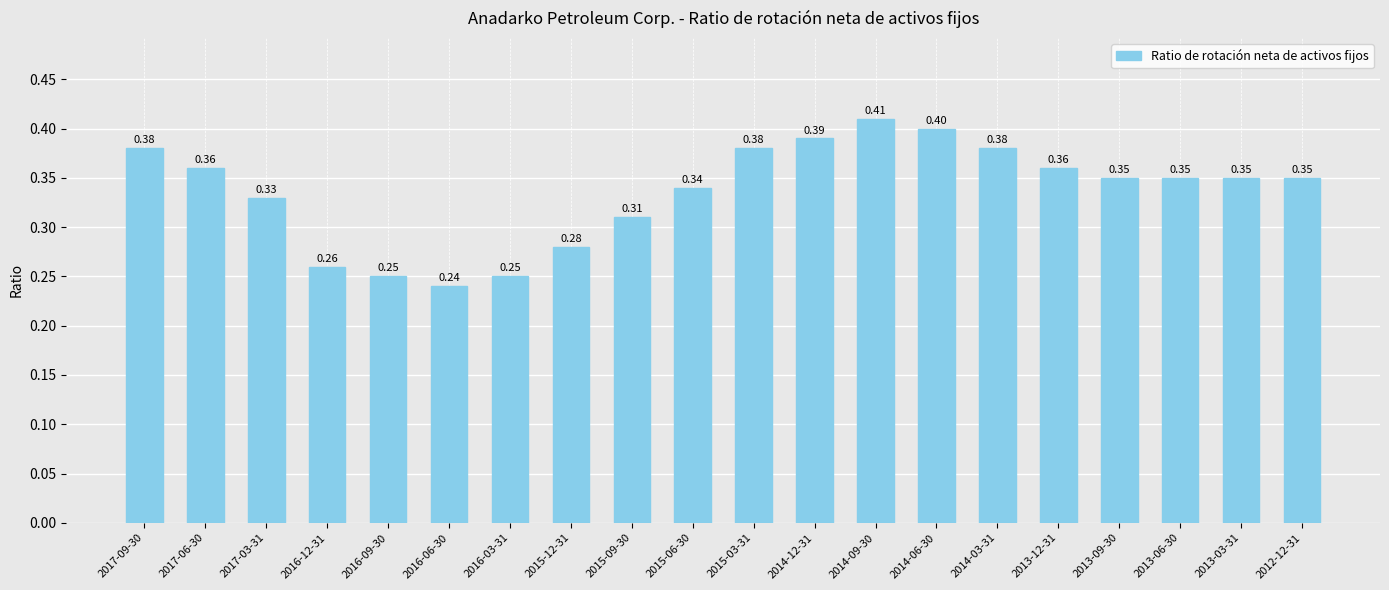

What is the sum of the values at 2013-09-30 and 2012-12-31?

0.7